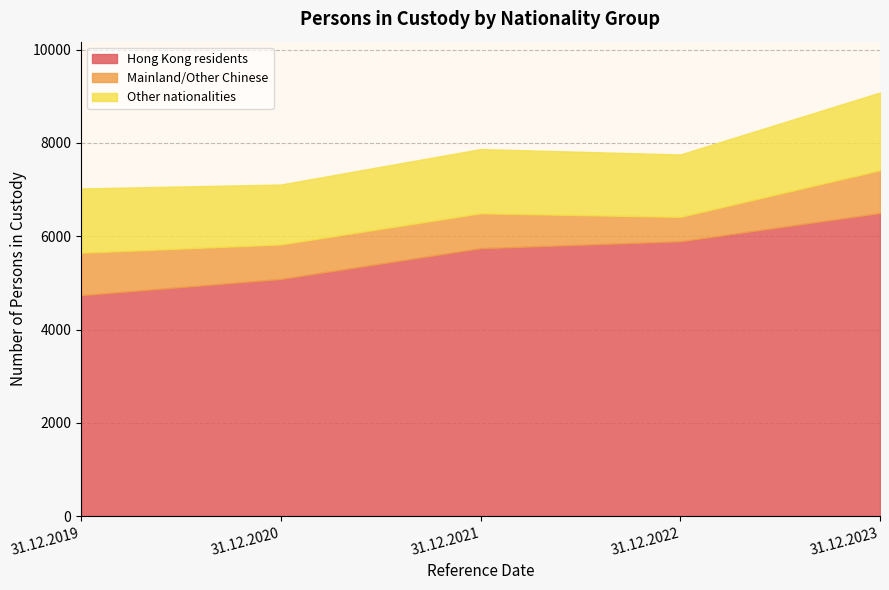

Is the value of Other nationalities at 31.12.2023 greater than the value of Hong Kong residents at 31.12.2023?

No